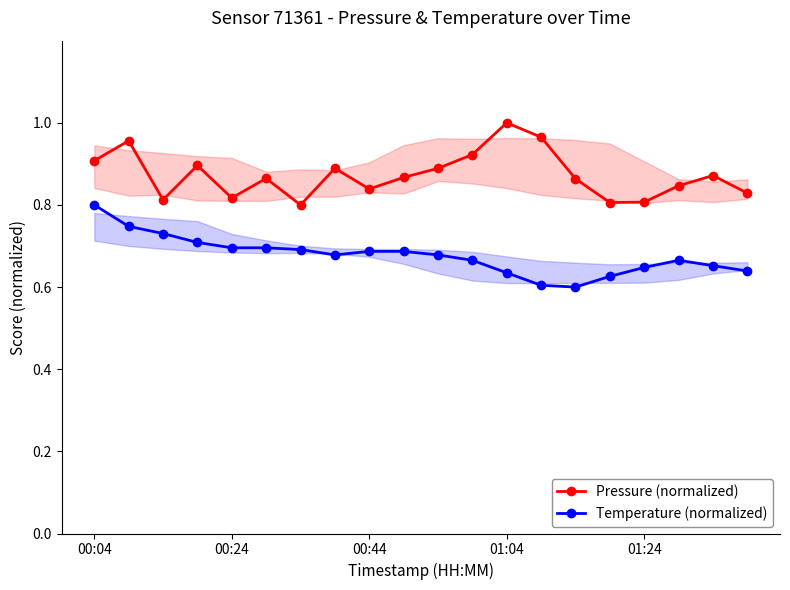

What are all the series names shown in the legend?

Pressure (normalized), Temperature (normalized)